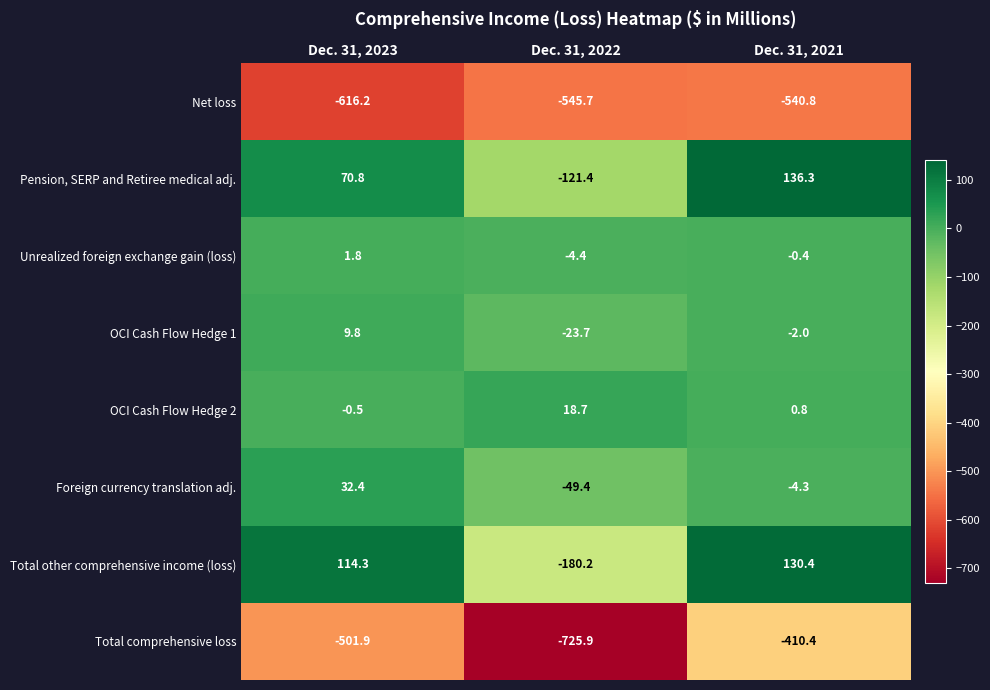

How many distinct data groups are displayed?

8